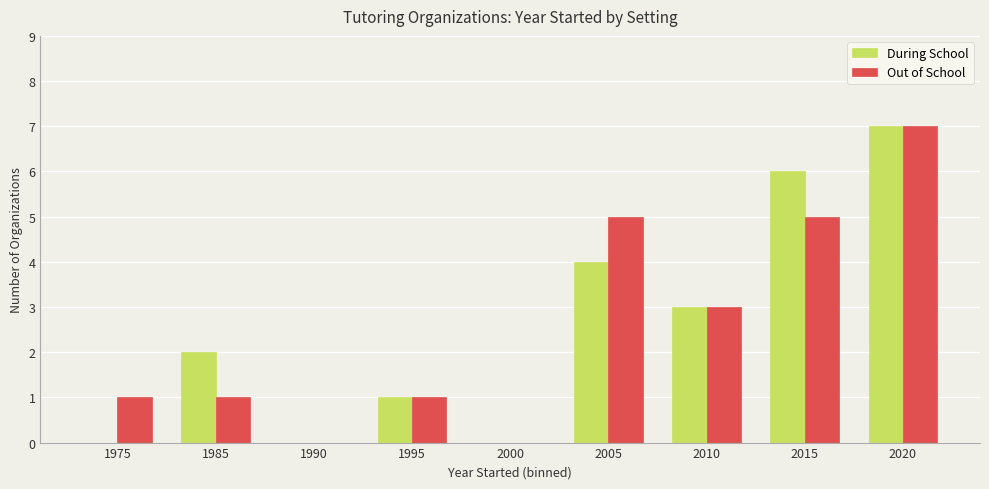

Is the value of Out of School at 2010 greater than the value of During School at 2000?

Yes